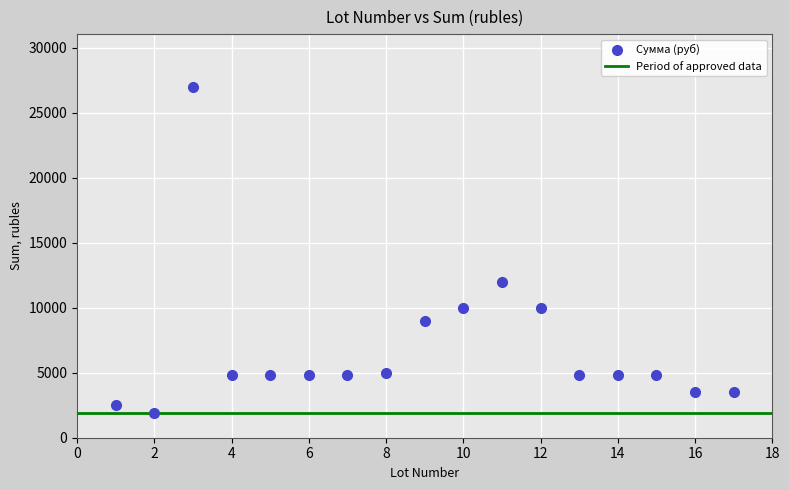

What is the range of Y values (max minus min)?

25100